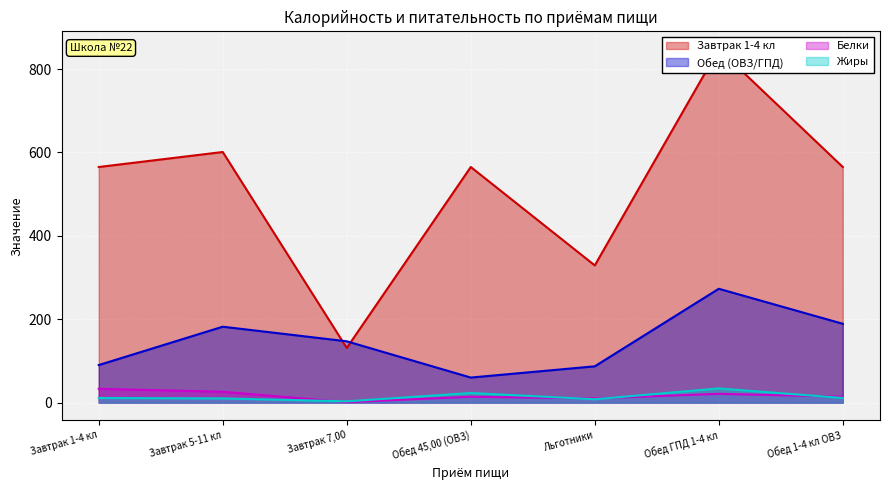

True or false: Жиры and Обед (ОВЗ/ГПД) intersect in this chart.

False